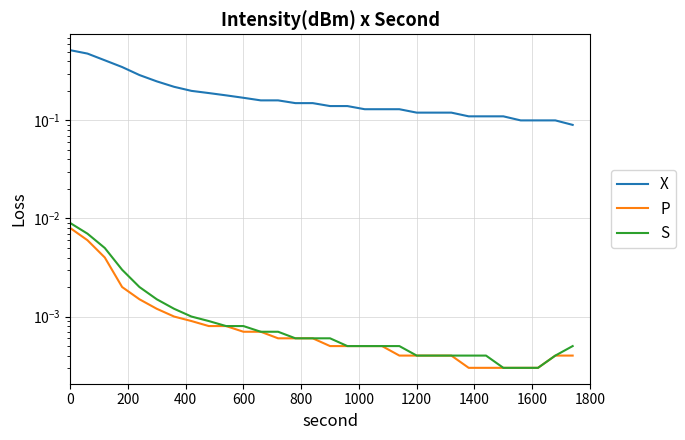

Is it true that P equals 0.0 at 1200?

False